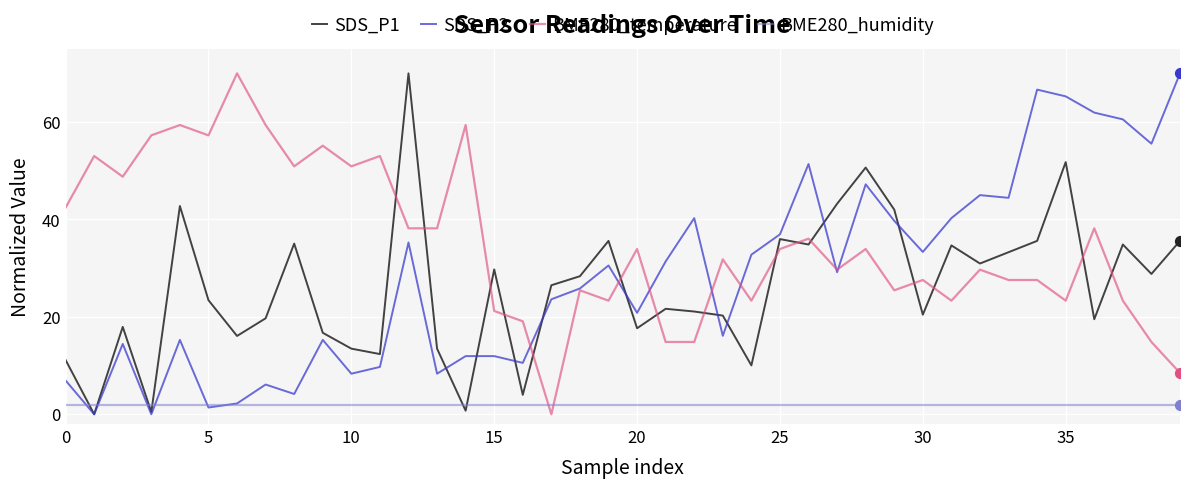

Which series has the largest total across all categories?

BME280_temperature